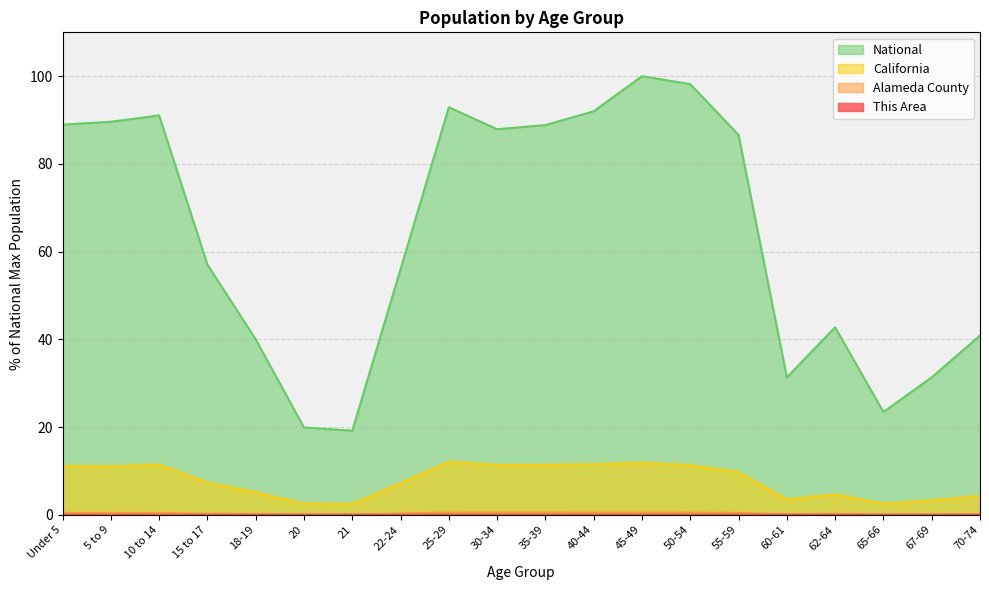

True or false: Alameda County and California intersect in this chart.

False